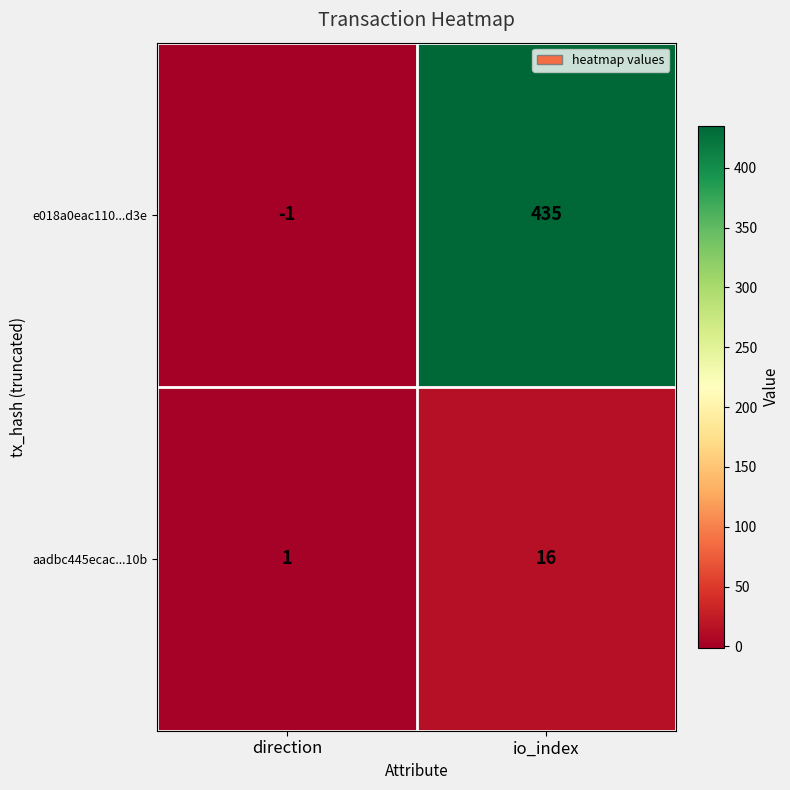

Where is aadbc445ecac...10b nearest to the value 8?

direction